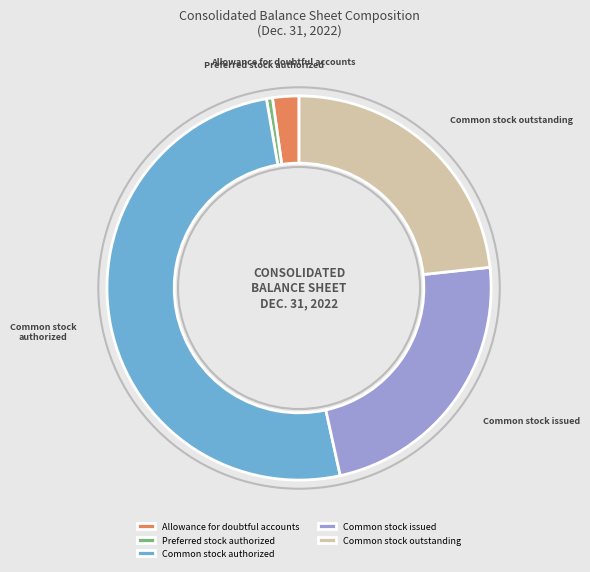

Is the sum of Common stock outstanding and Common stock authorized greater than half?

Yes